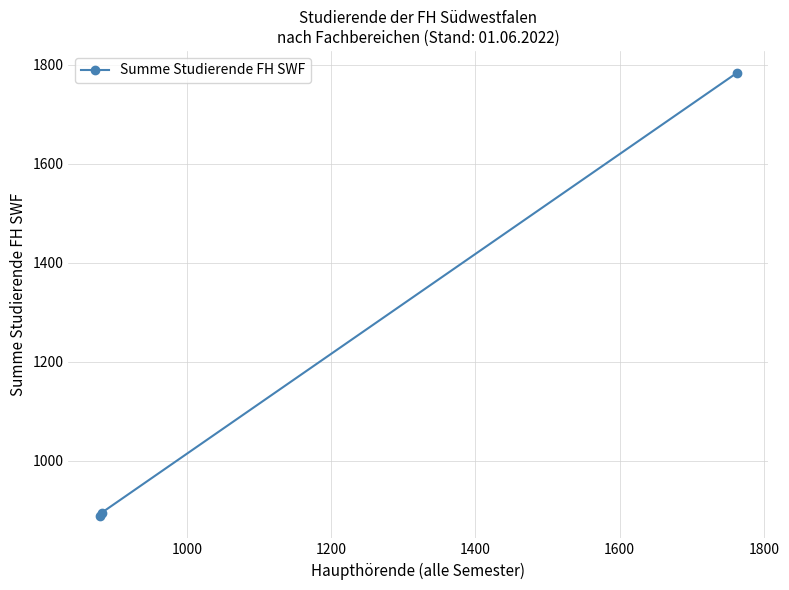

What is the greatest value displayed?

1783